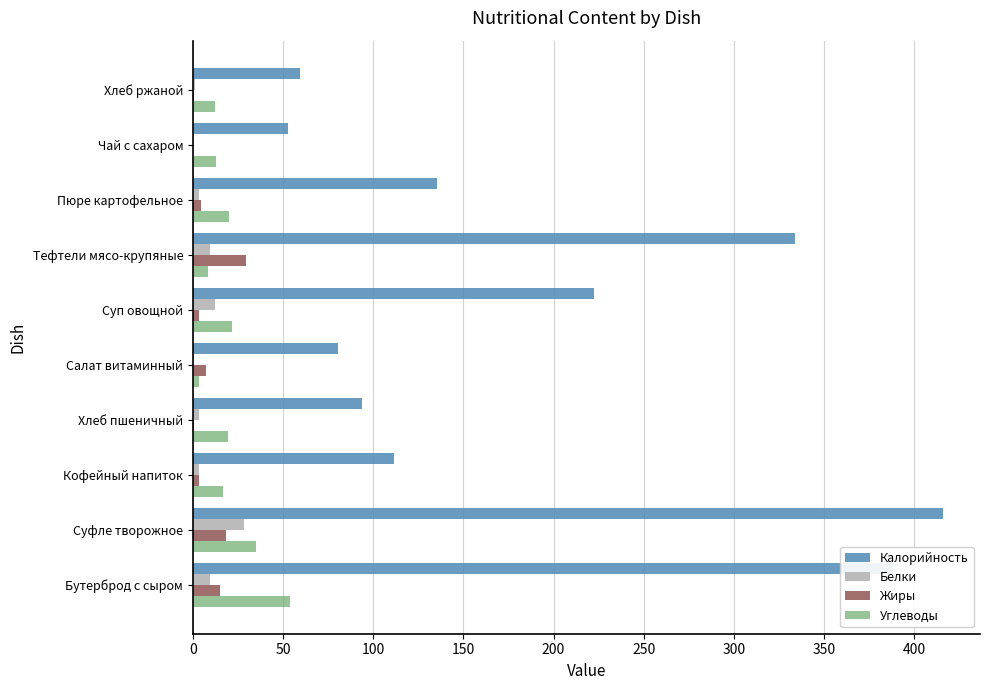

At which label is Калорийность closest to 234?

Суп овощной